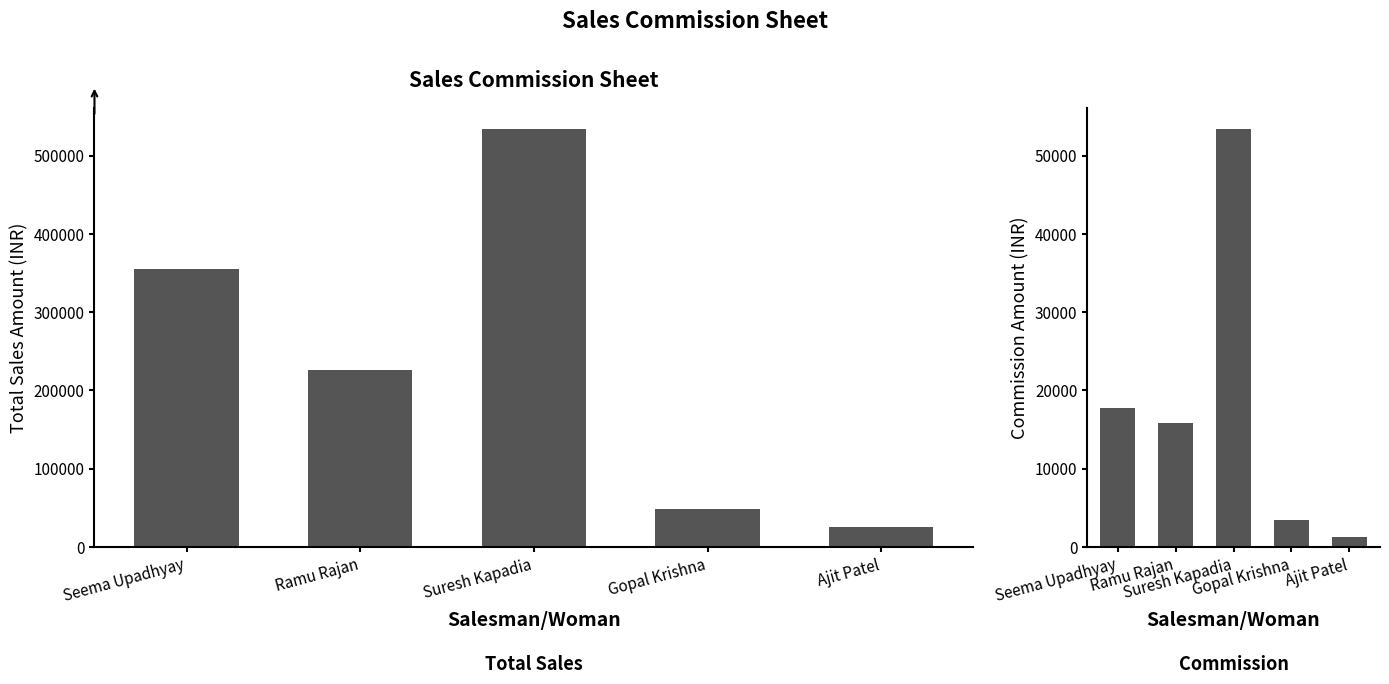

At which category is the sum across all series the highest?

Suresh Kapadia